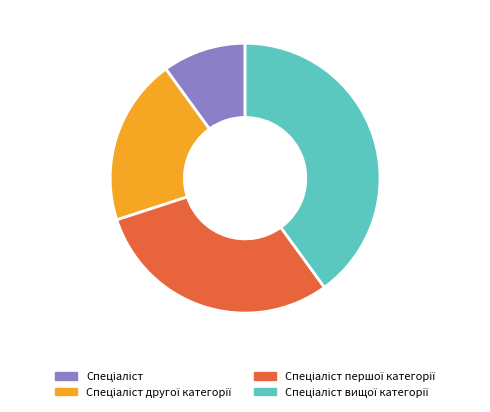

Is there a majority slice in this chart?

No